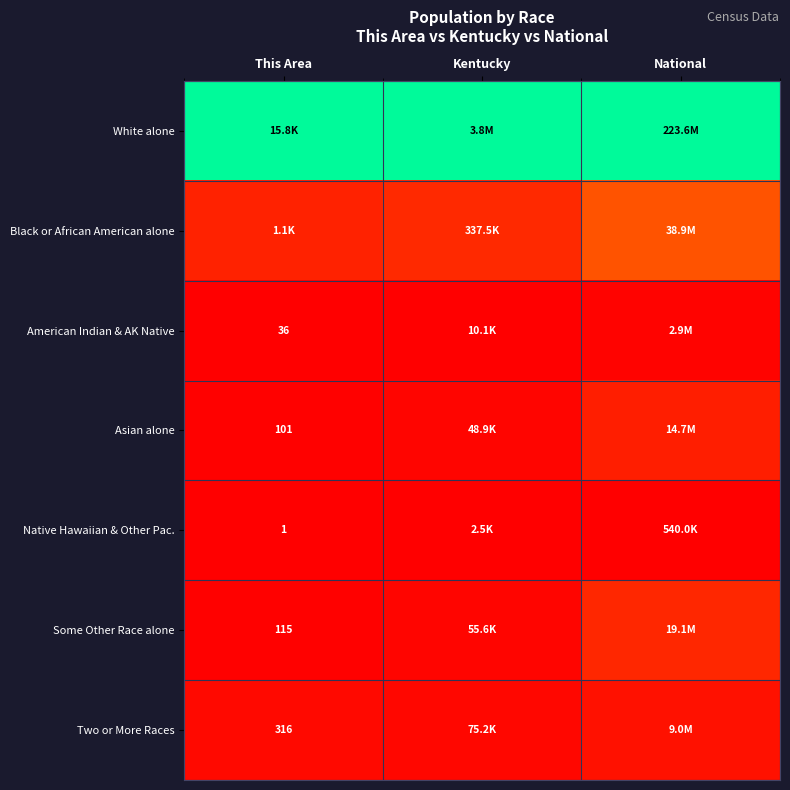

Between Kentucky and National, which series saw the biggest shift?

Black or African American alone